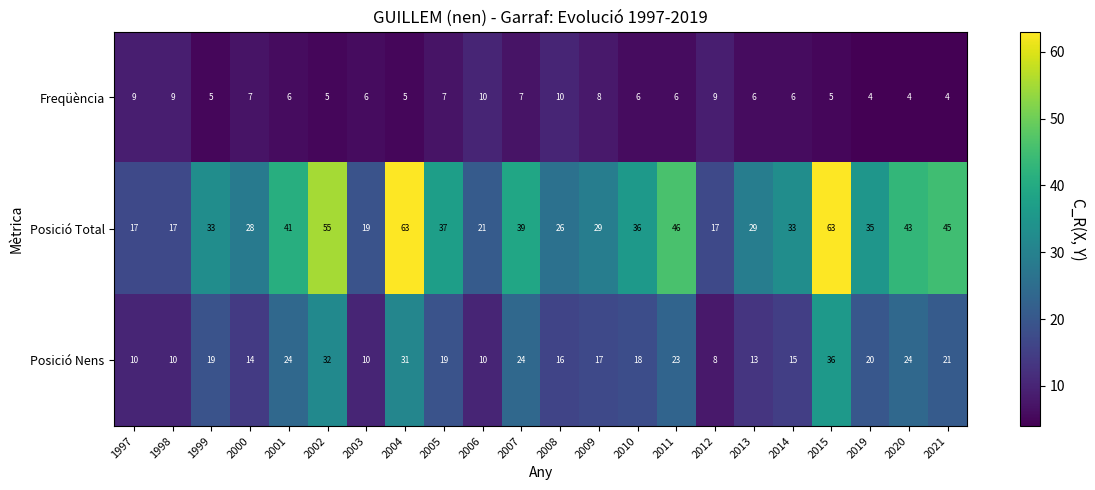

What is the average value of the Posició Nens series?

19